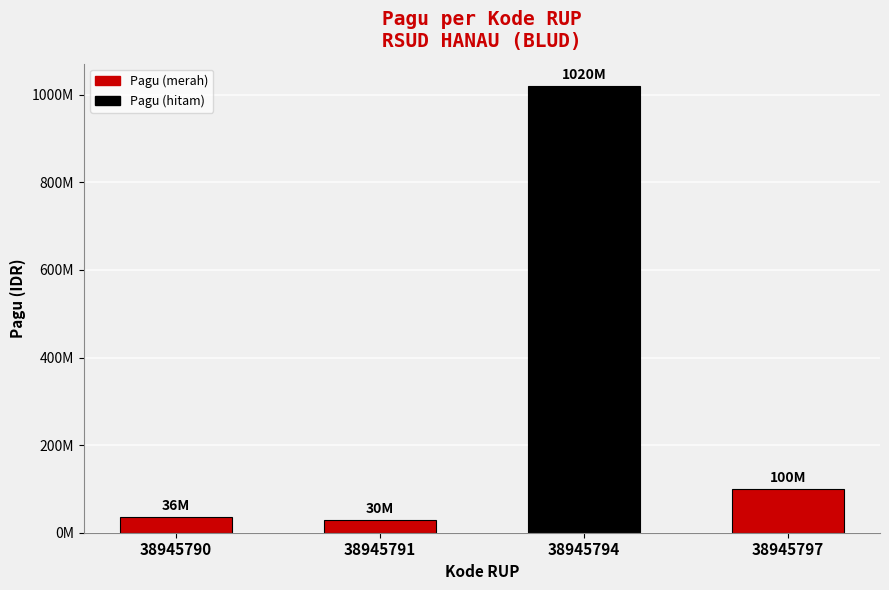

Are the bars horizontal?

No